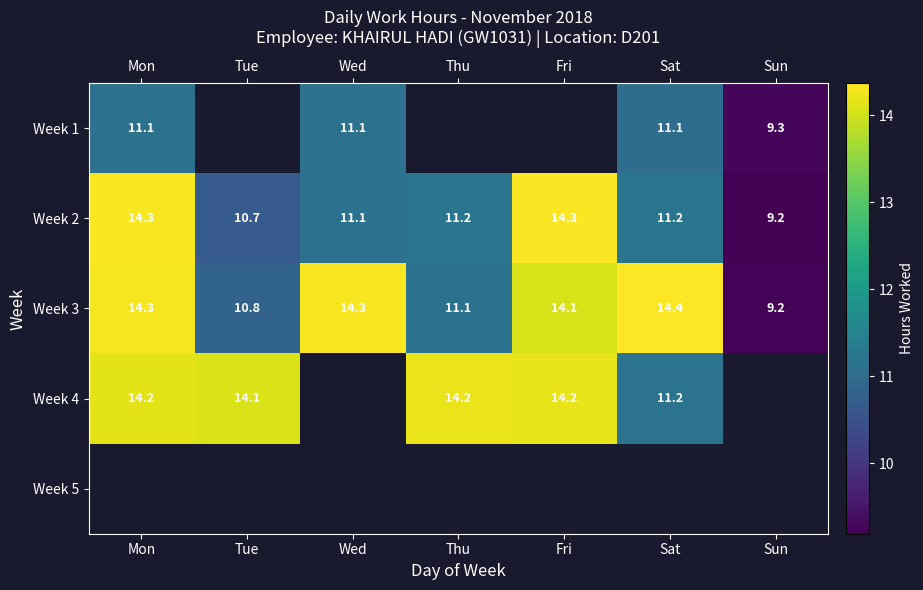

At which label is Week 3 closest to 11?

Thu